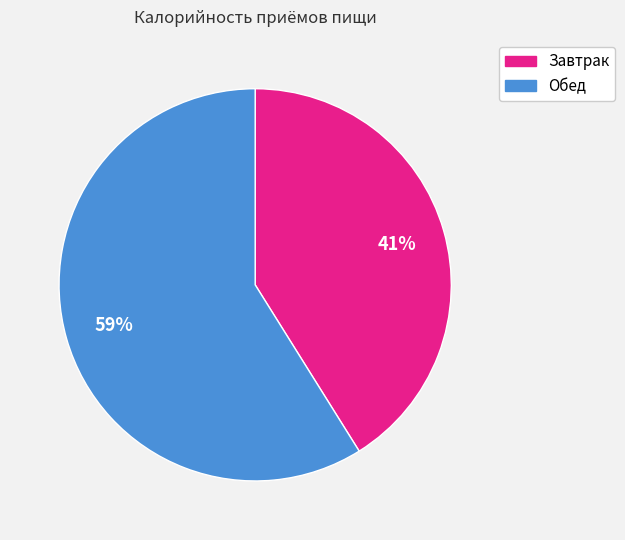

To the nearest percent, what percentage of the pie is Обед?

59%